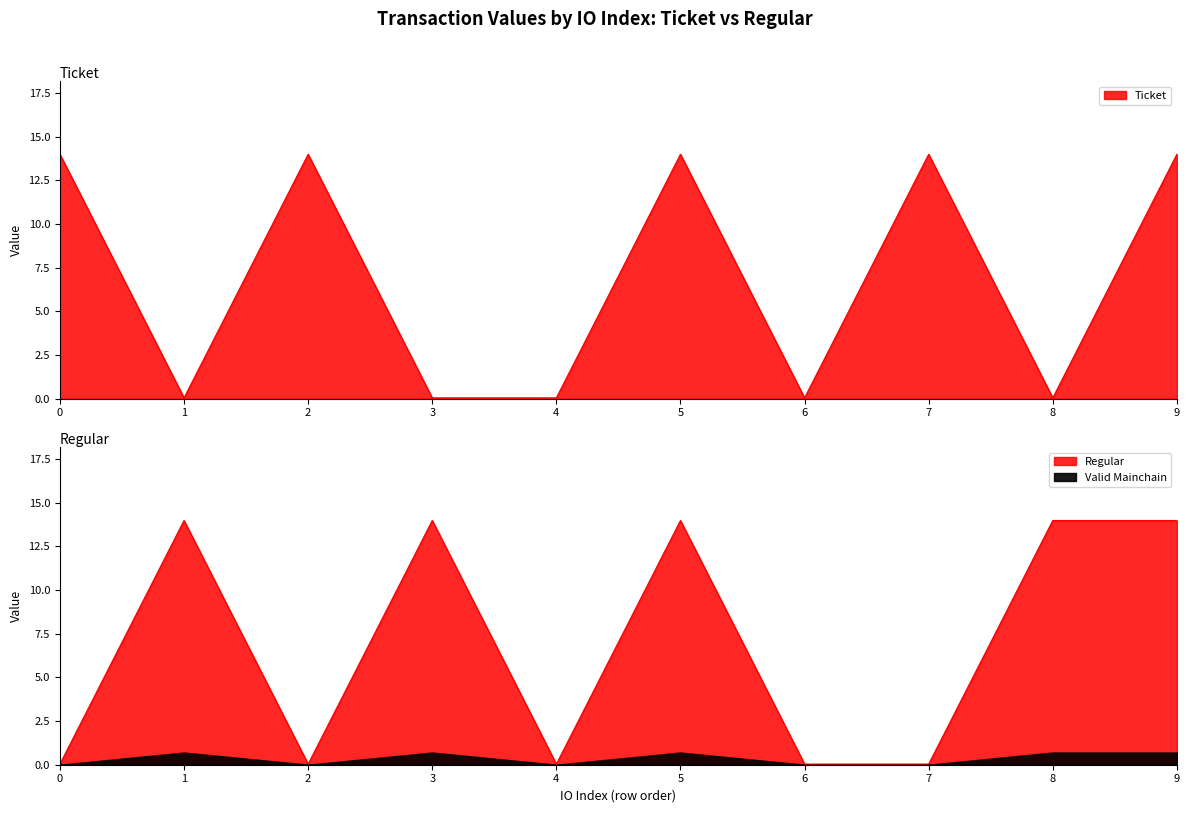

True or false: Regular_value has more than 2 points higher than both neighbors.

True